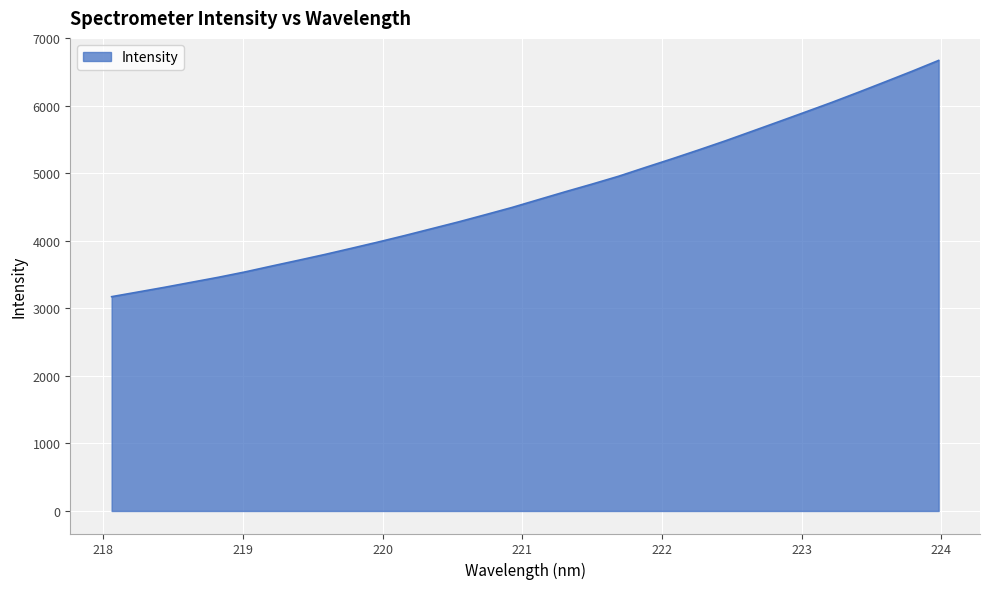

What is the difference between the maximum and minimum values?

3496.6